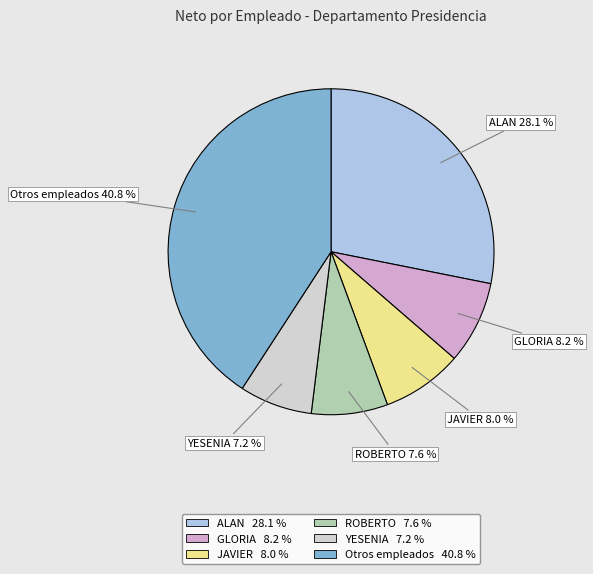

Is there any slice that represents more than half of the pie?

No